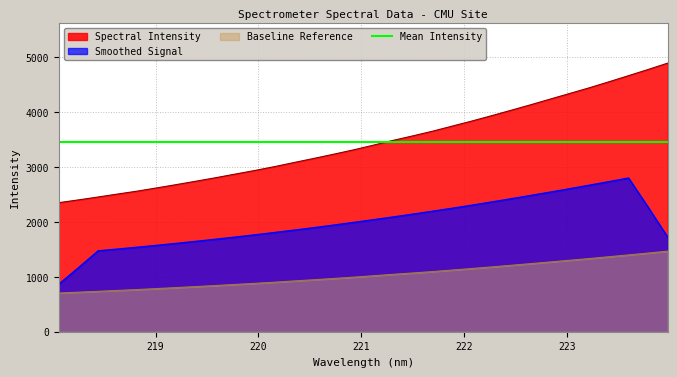

Where does the data first go above 1019?

221.1174